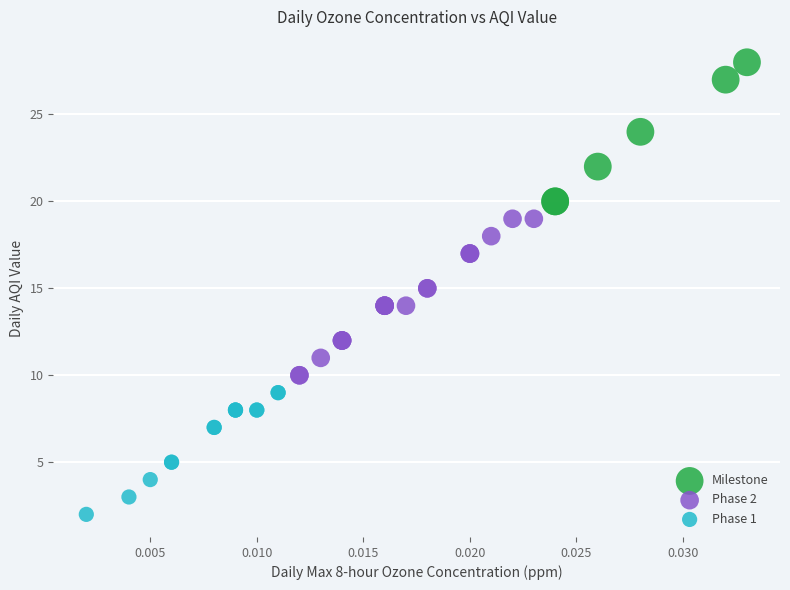

Which series reaches the minimum Y coordinate?

Phase 1